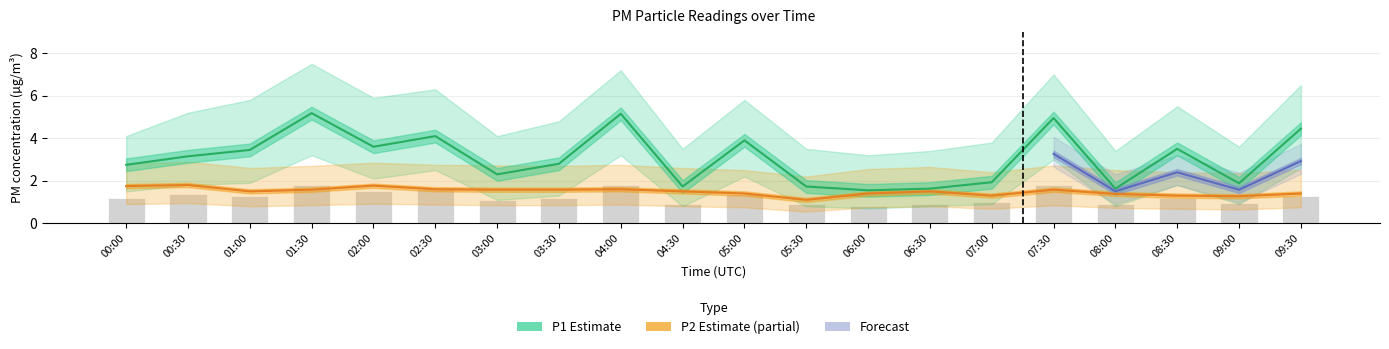

What is the minimum value shown in the chart?

0.6